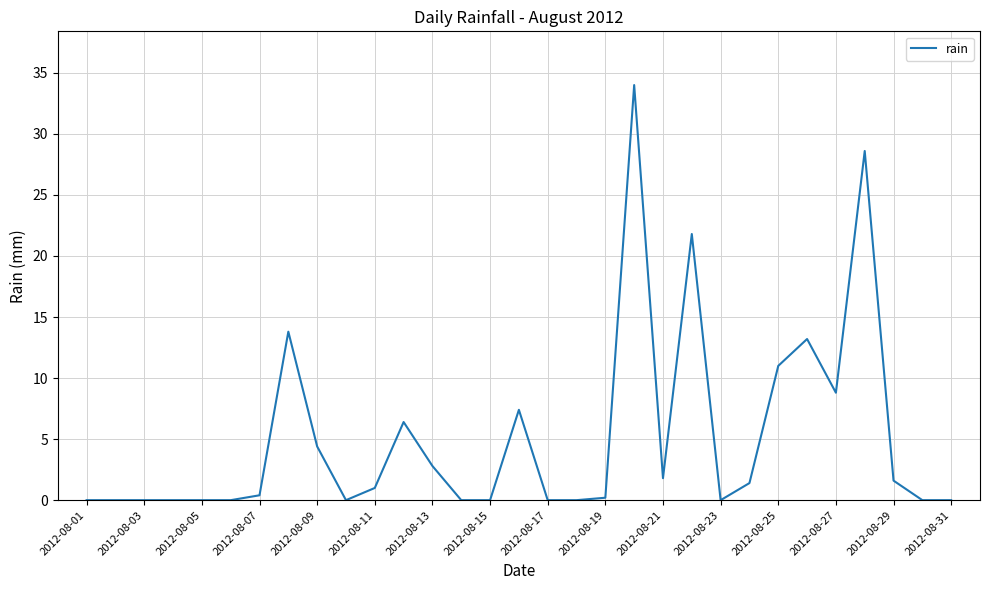

What is the maximum value shown in the chart?

34.0